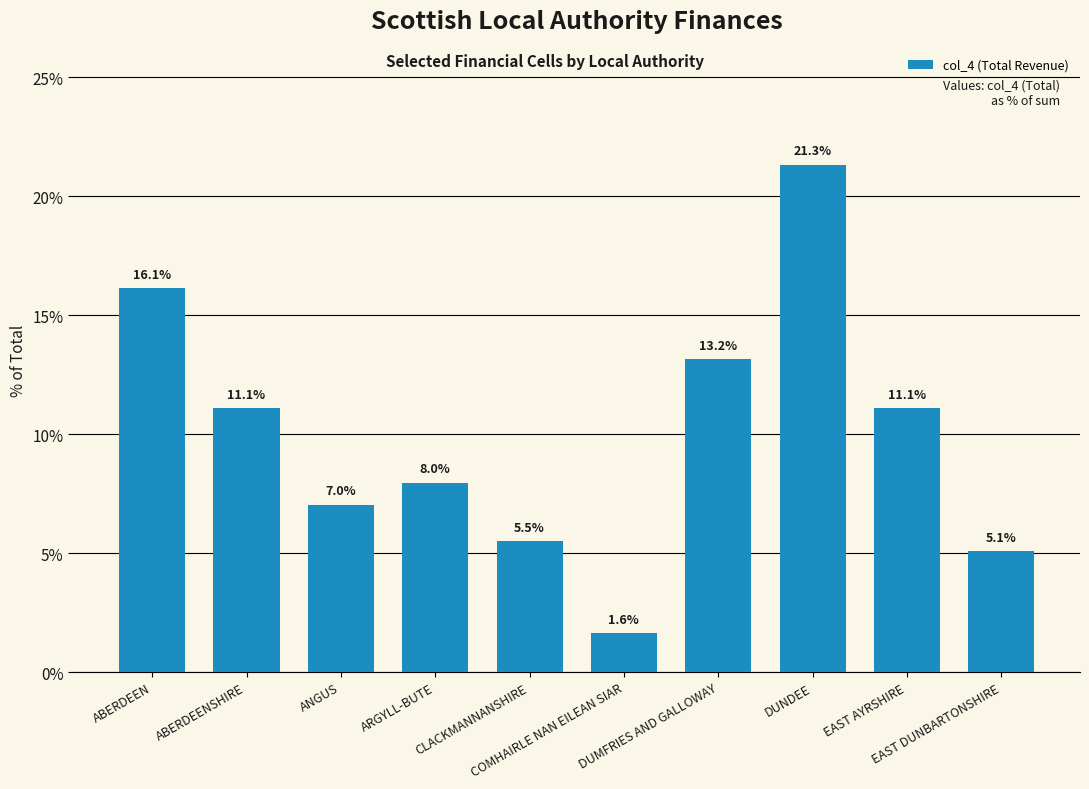

Which label corresponds to the largest value in the chart?

DUNDEE